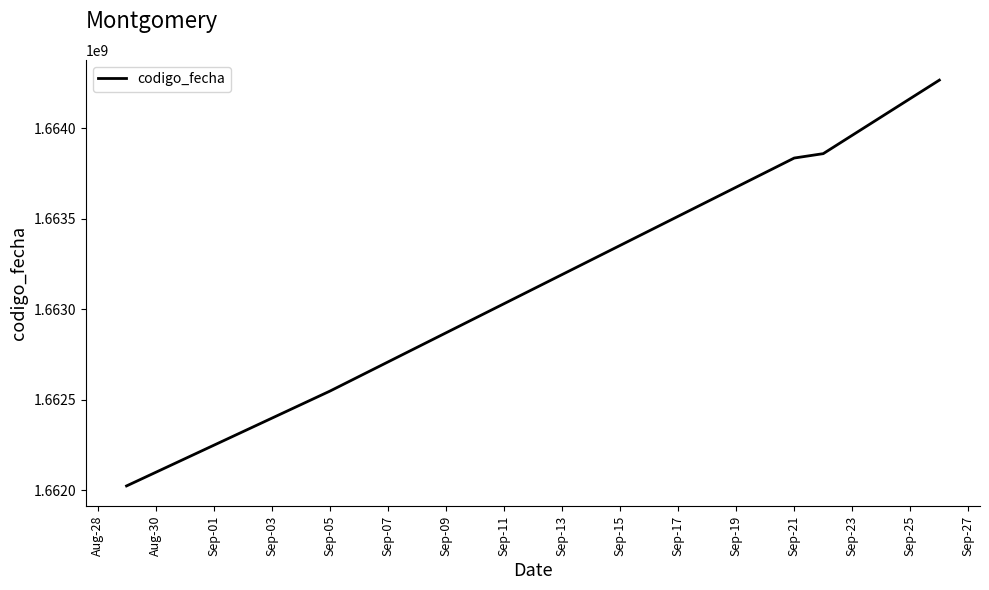

True or false: there are more than 1 points higher than both neighbors.

False